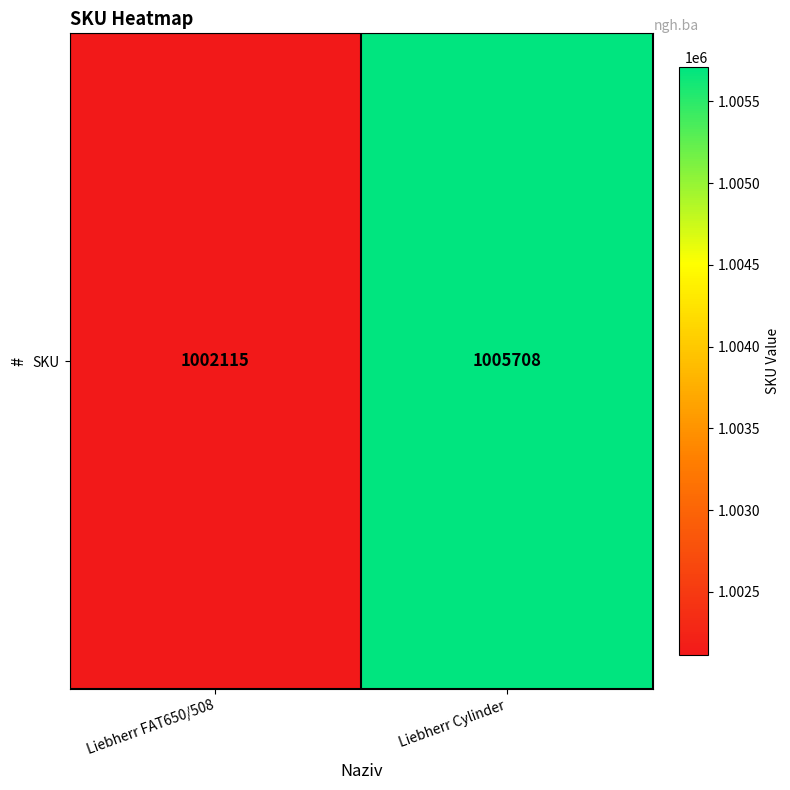

What is the maximum value shown in the chart?

1005708